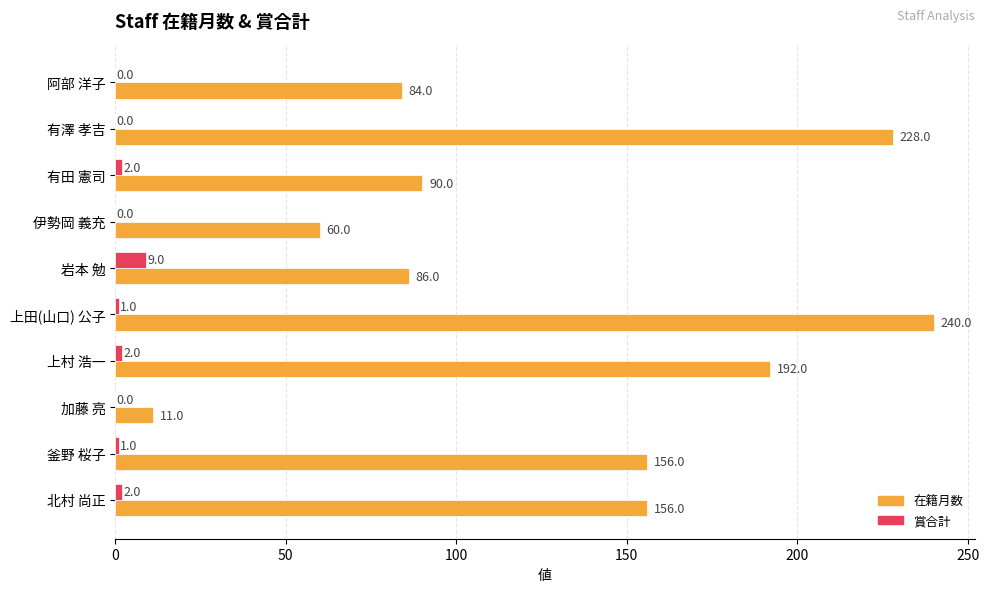

Between 有田 憲司 and 岩本 勉, which series saw the biggest shift?

賞合計